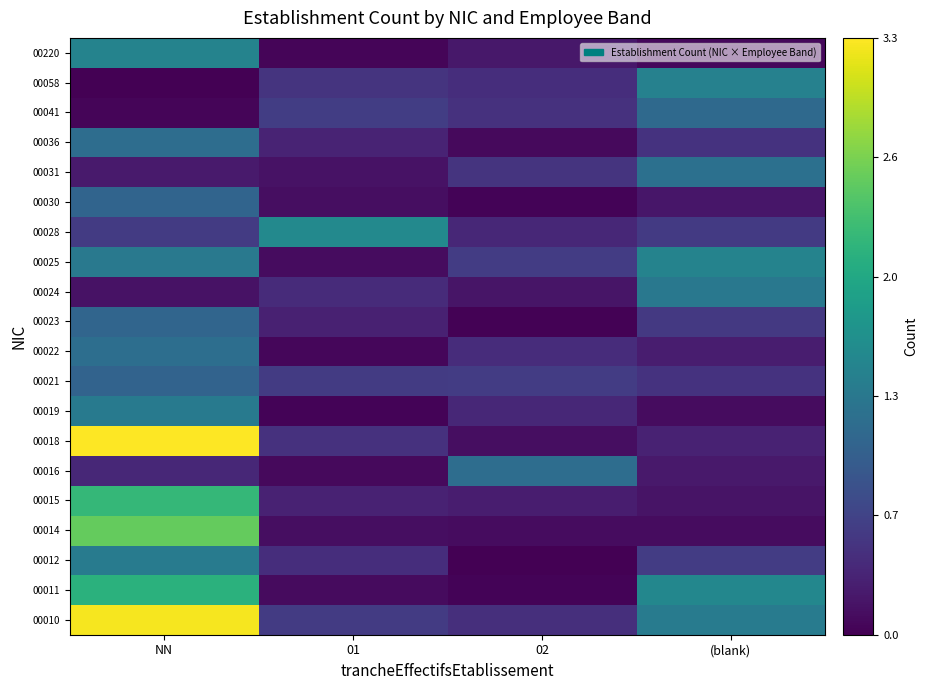

What is the total value across all series at 02?

6.4